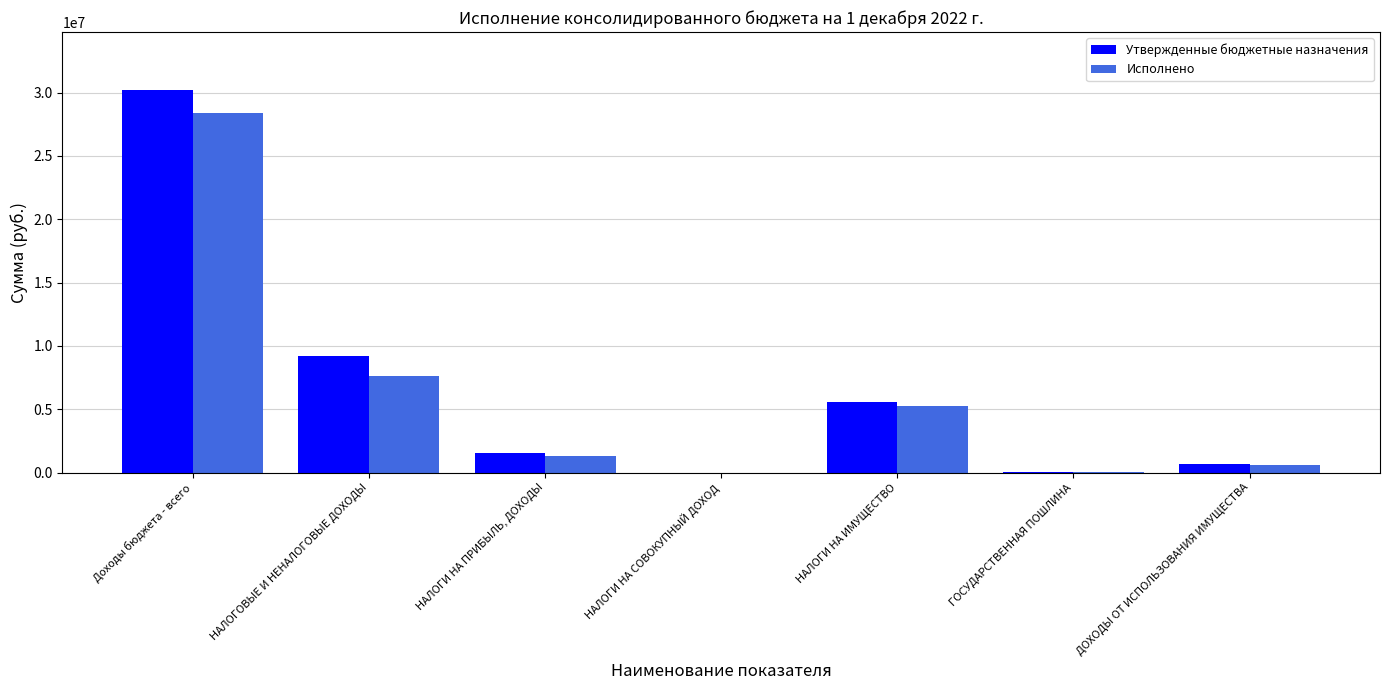

What is the average value of the Утвержденные бюджетные назначения series?

6754467.3